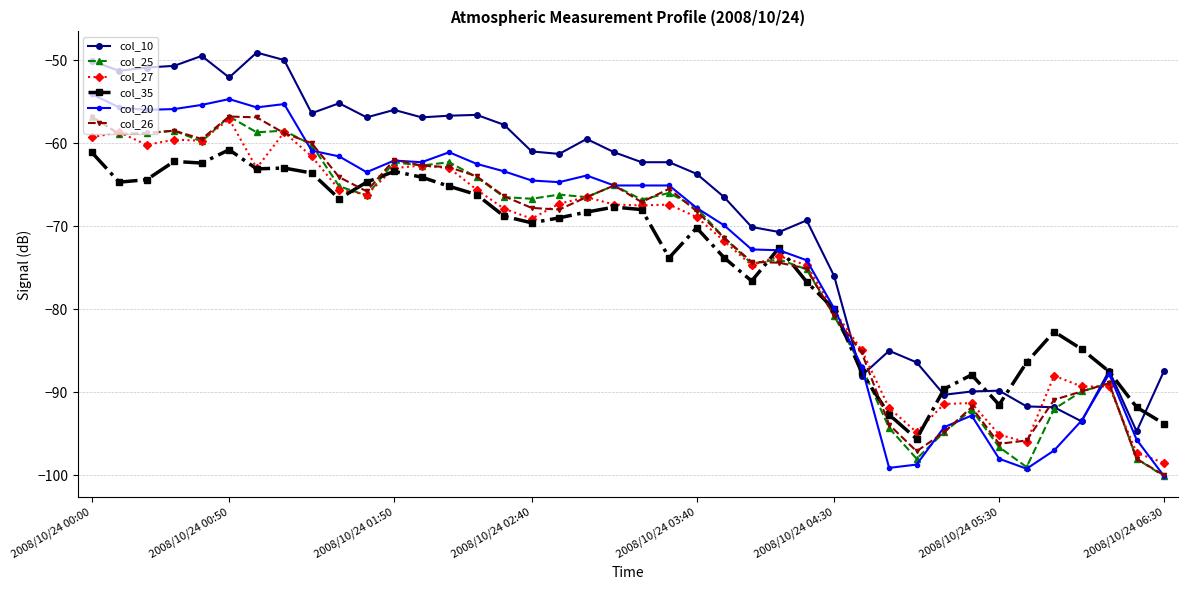

Which series has the largest total across all categories?

col_10